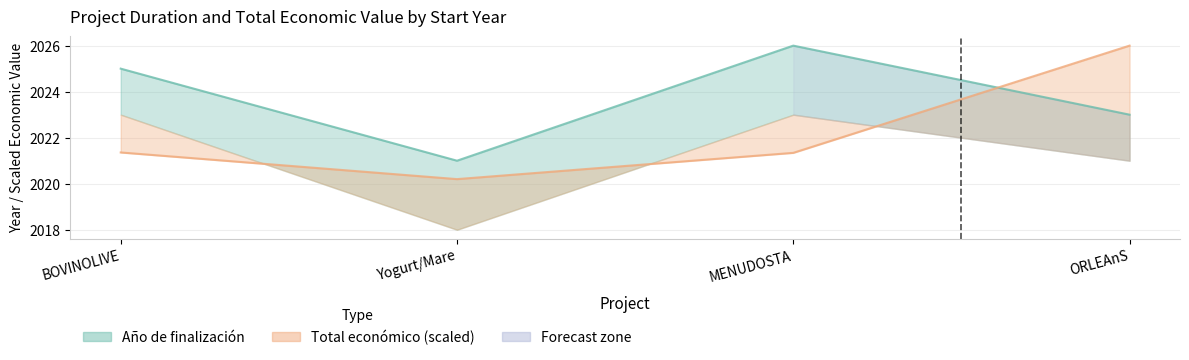

Reading left to right, transcribe all the data shown in this chart.

Año de finalización: 2025.0	2021.0	2026.0	2023.0
Total económico: 2021.4	2020.2	2021.3	2026.0